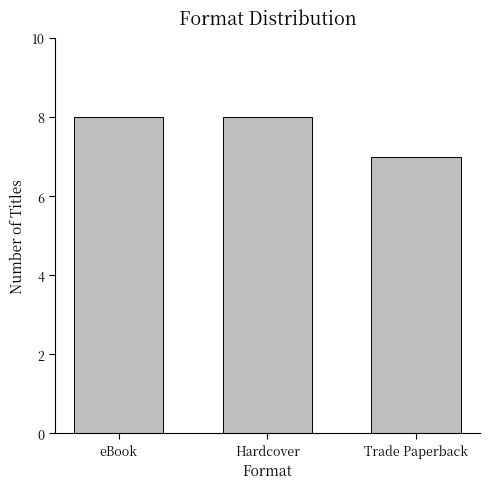

Approximately how many times larger is the value at Trade Paperback compared to eBook?

0.9